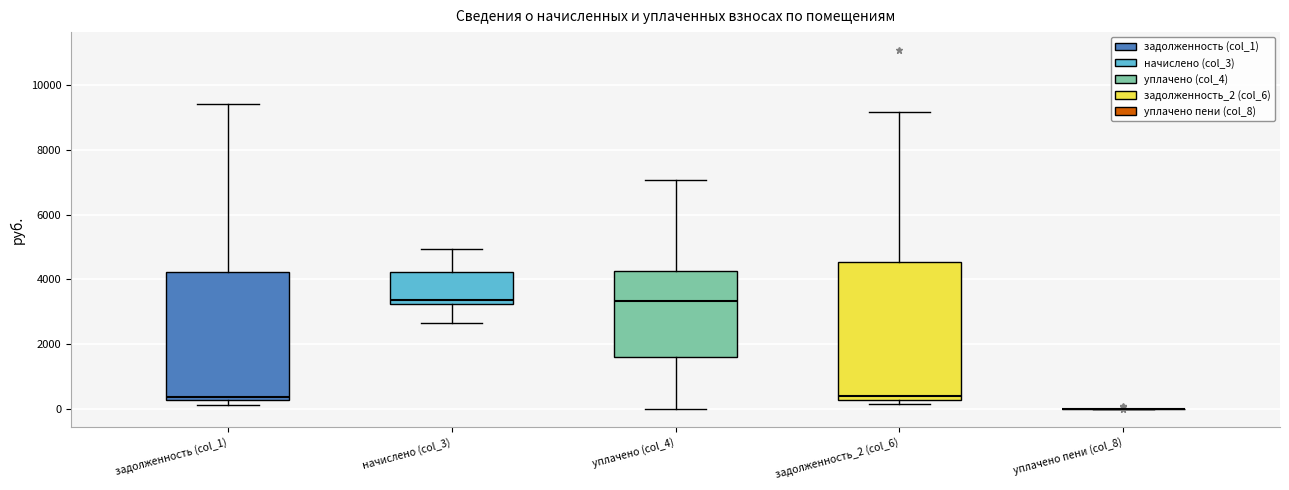

Which box is the tallest, from its lower edge to its upper edge?

задолженность_2 (col_6)